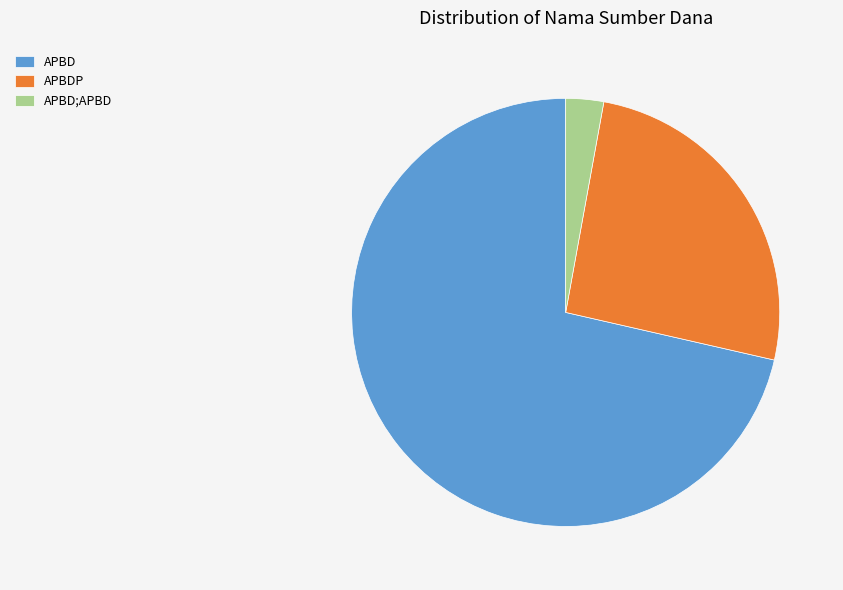

Is there any slice that represents more than half of the pie?

Yes